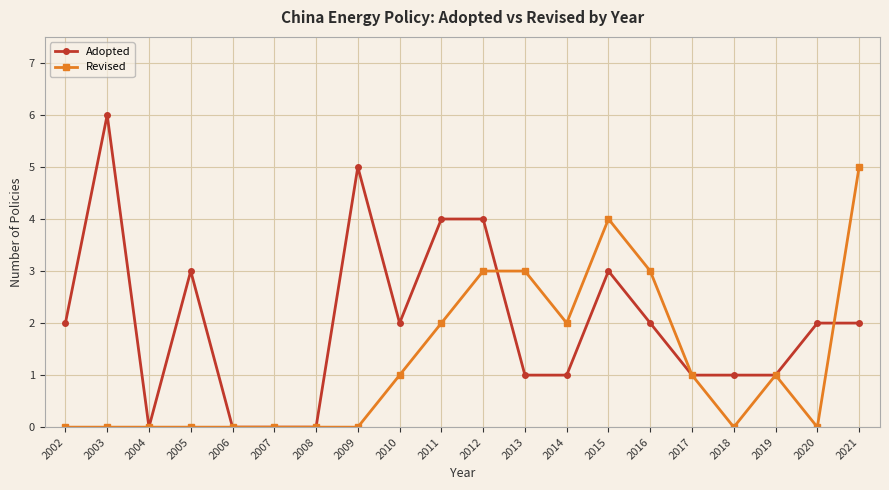

True or false: Adopted has more than 0 points higher than both neighbors.

True